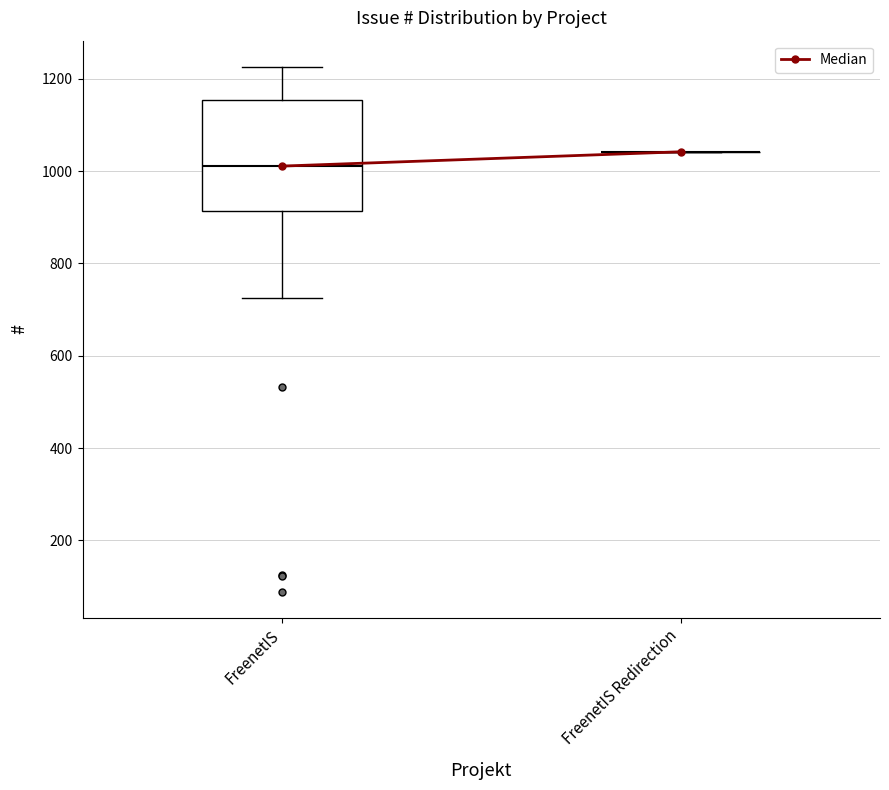

Which box is the tallest, from its lower edge to its upper edge?

FreenetIS